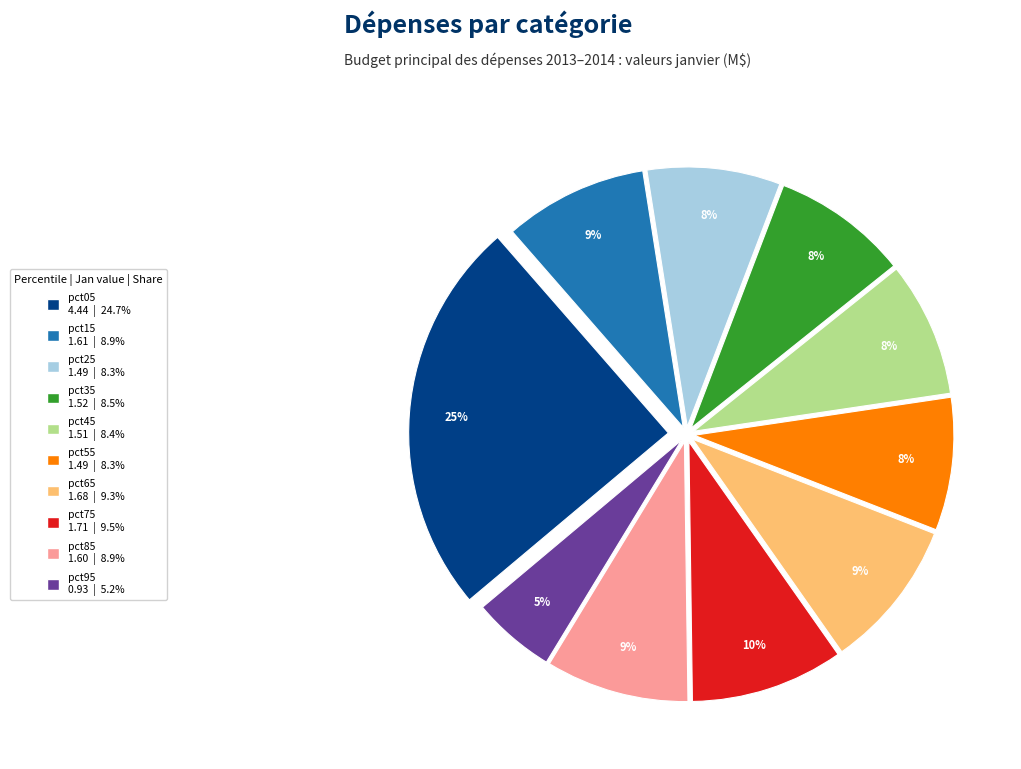

Which slice is the largest?

pct05